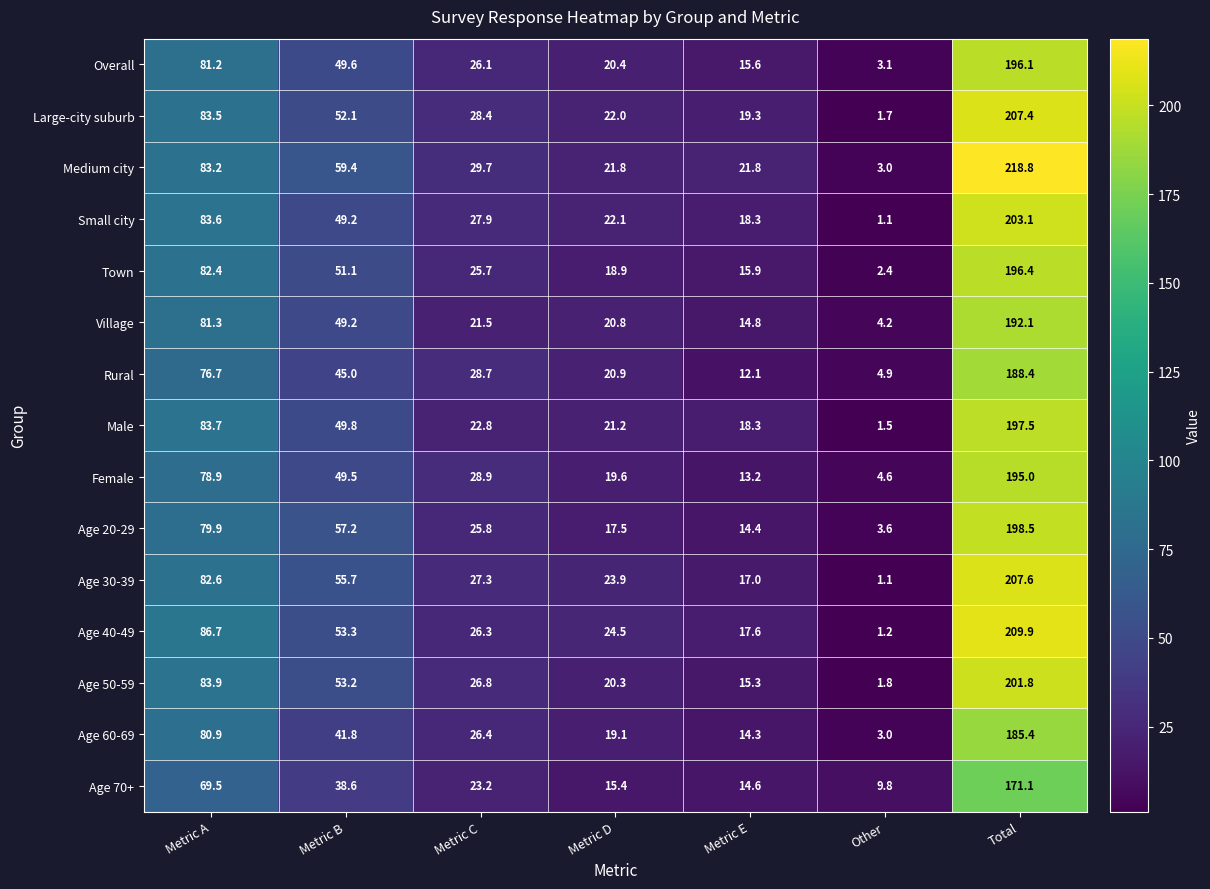

At which category does the chart reach its minimum across all series?

Other